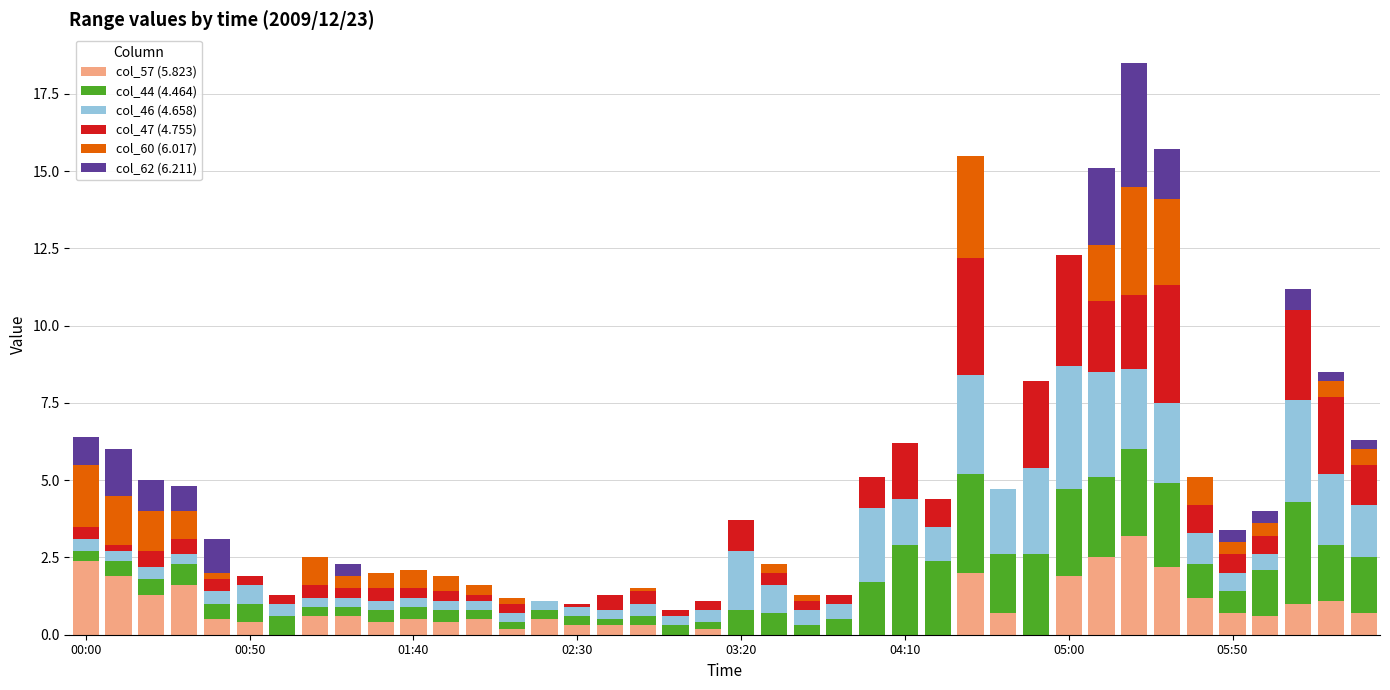

What are all the series names shown in the legend?

col_57 (5.823), col_44 (4.464), col_46 (4.658), col_47 (4.755), col_60 (6.017), col_62 (6.211)